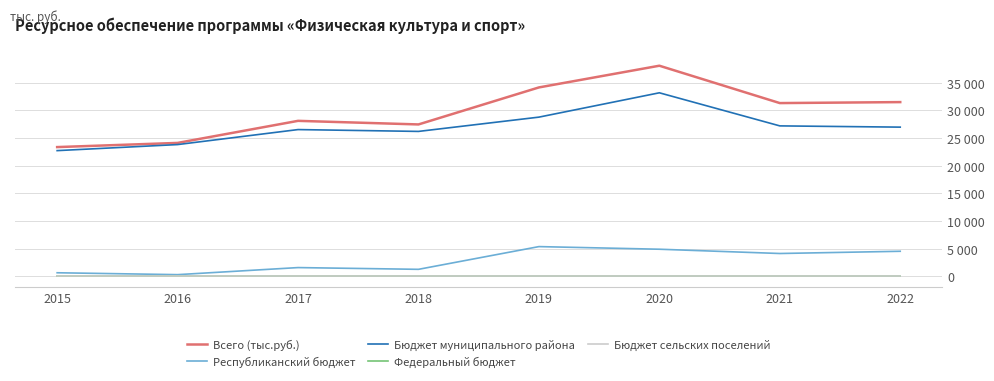

Does the chart have visible grid lines?

Yes